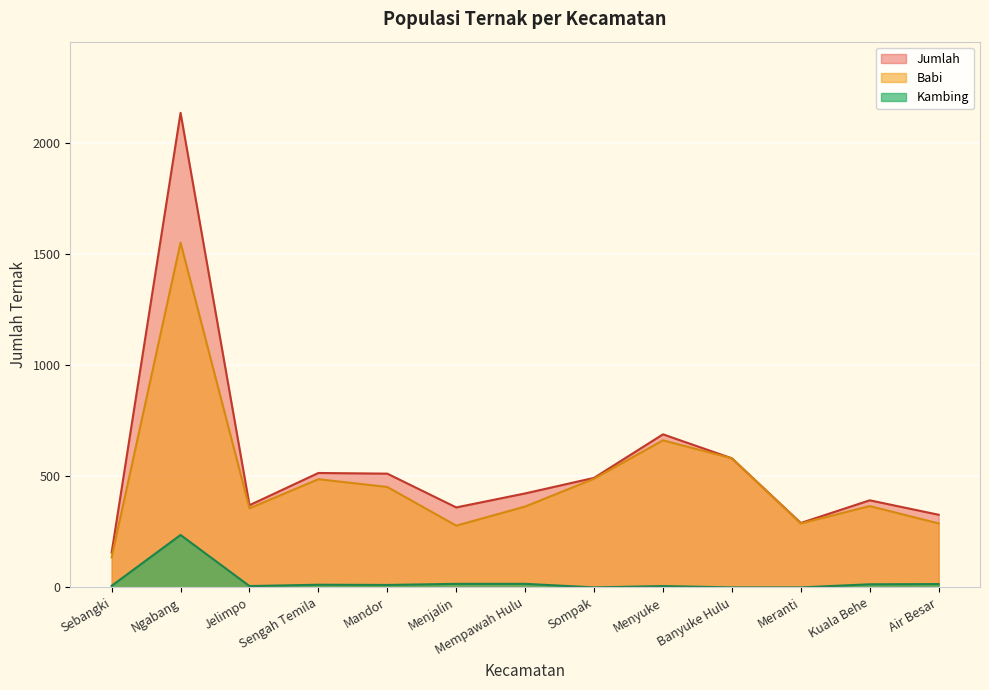

Which series changed the most between Mandor and Banyuke Hulu?

Babi